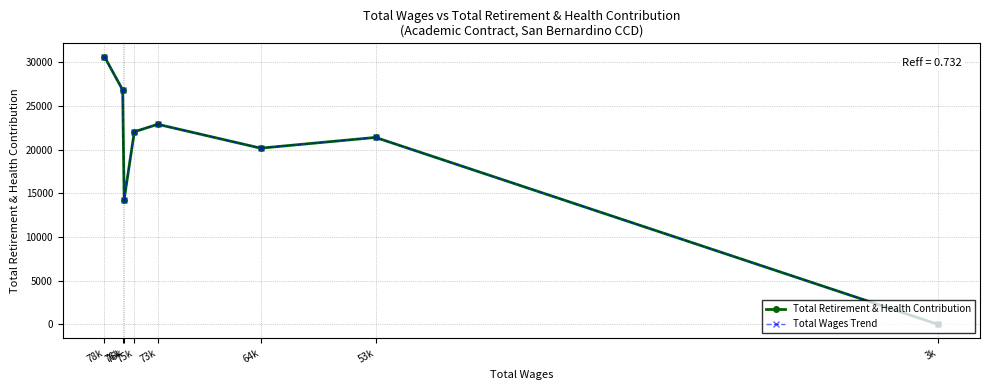

Does the chart have visible grid lines?

Yes